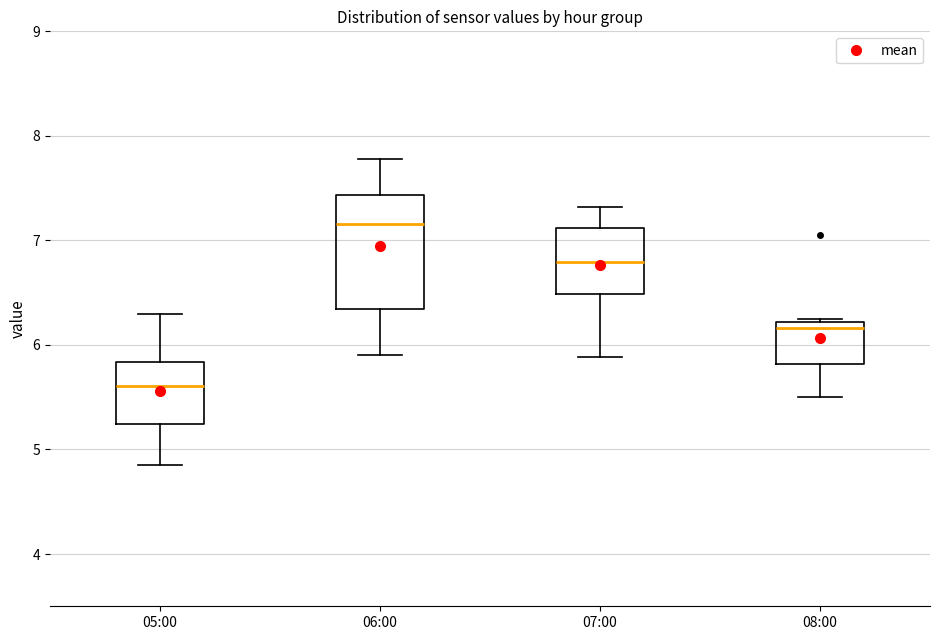

Reading left to right, transcribe this box plot: for each box, give where its median line is, the range the box spans, and where its two whiskers end, as read against the y-axis. The values are not printed on the chart, so give them approximately, as read against the axis.

05:00: median 5.6, box 5.2 to 5.8, whiskers 4.9 to 6.3
06:00: median 7.2, box 6.3 to 7.4, whiskers 5.9 to 7.8
07:00: median 6.8, box 6.5 to 7.1, whiskers 5.9 to 7.3
08:00: median 6.2 (just below the box's upper edge), box 5.8 to 6.2, whiskers 5.5 to 6.3